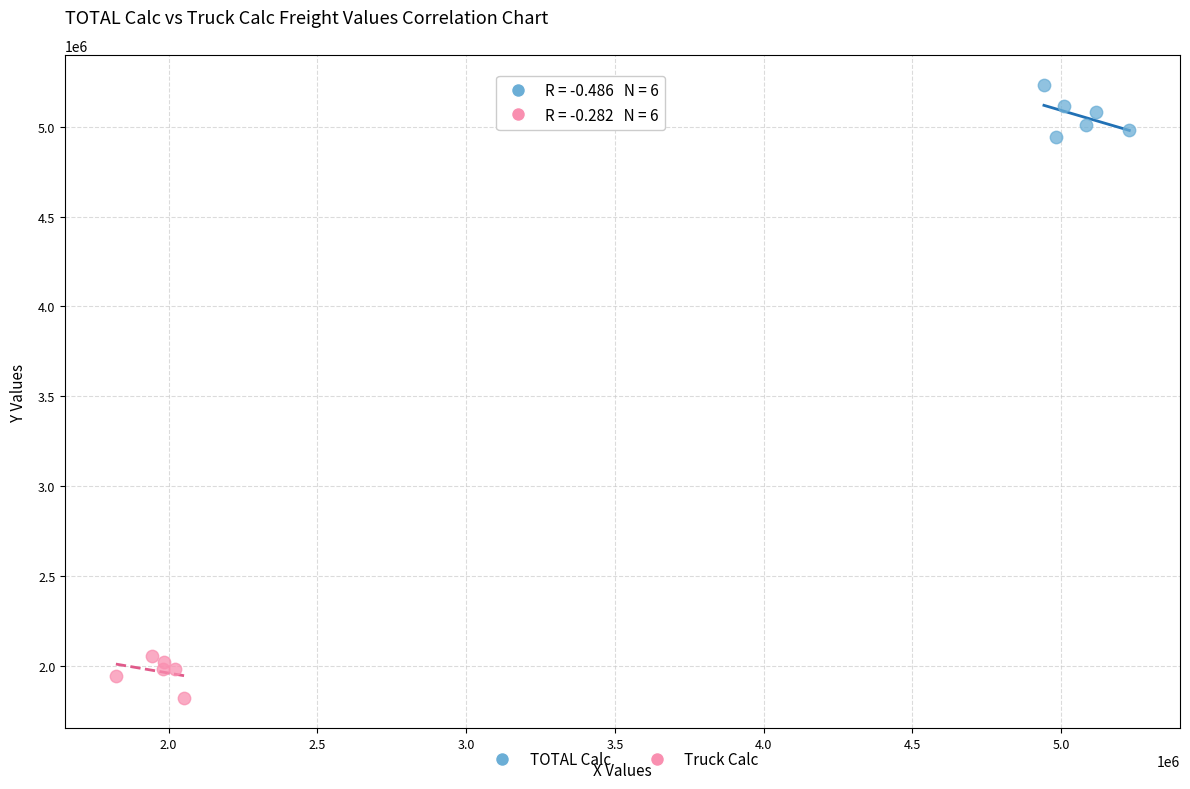

Which series contains the lowest Y value?

Truck Calc